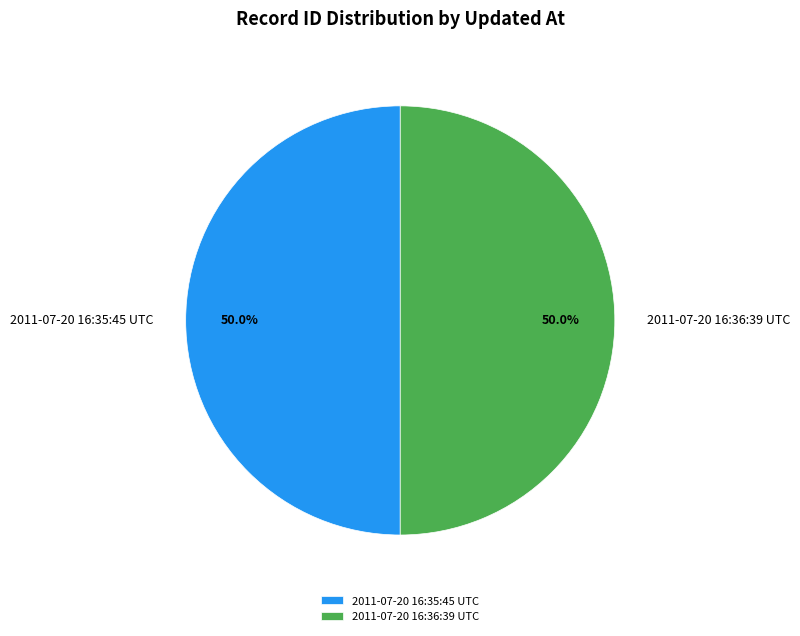

How many slices are in this pie chart?

2